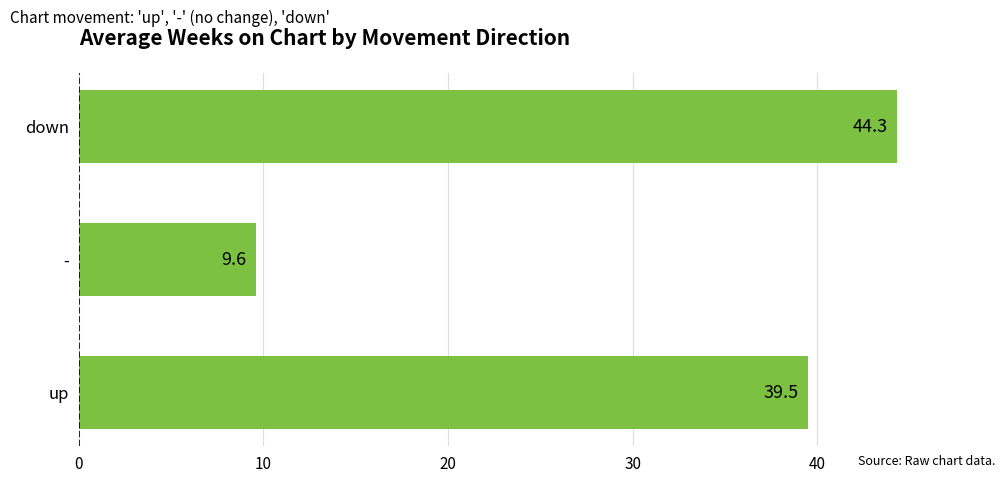

List the labels in order of value, smallest first.

-, up, down